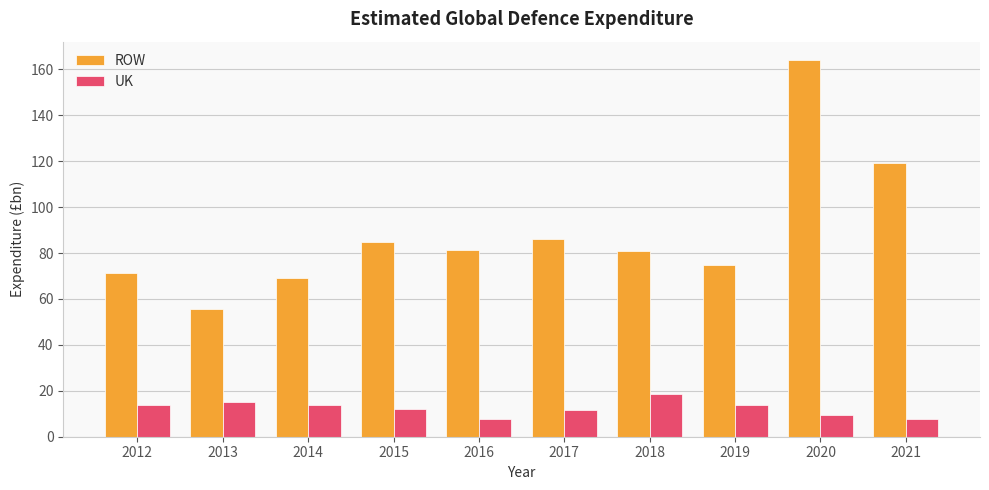

Which series has the largest range (max minus min)?

ROW